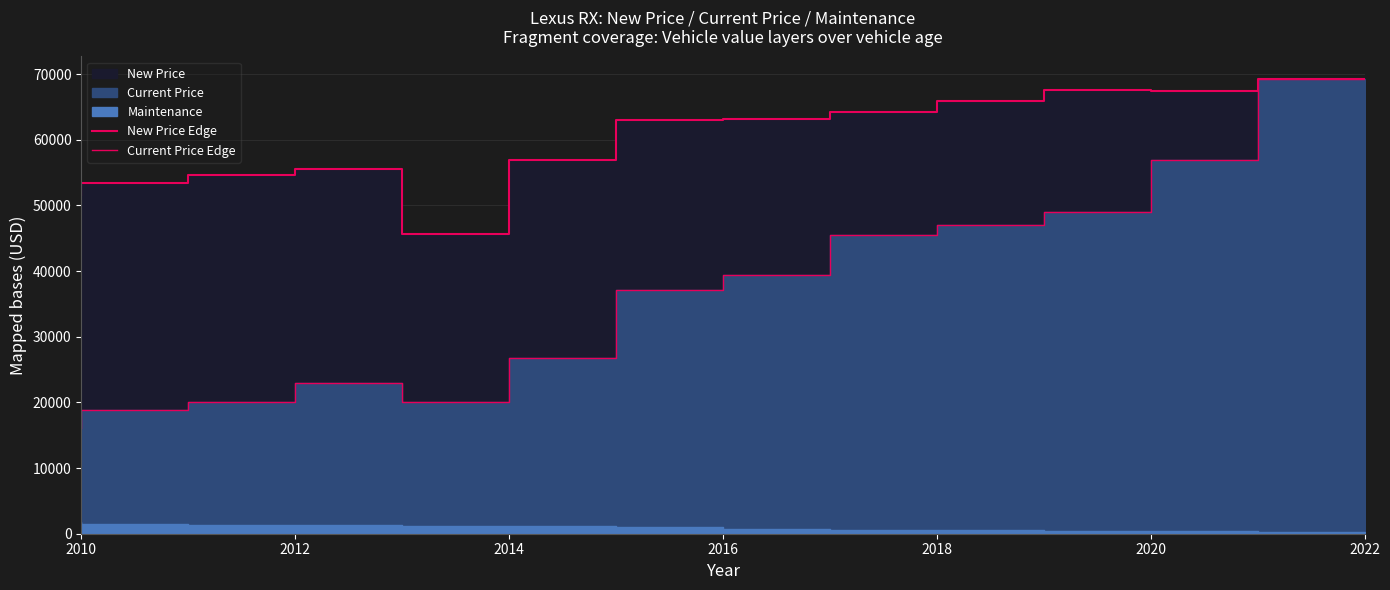

True or false: New Price Edge and Current Price Edge cross at least once.

False